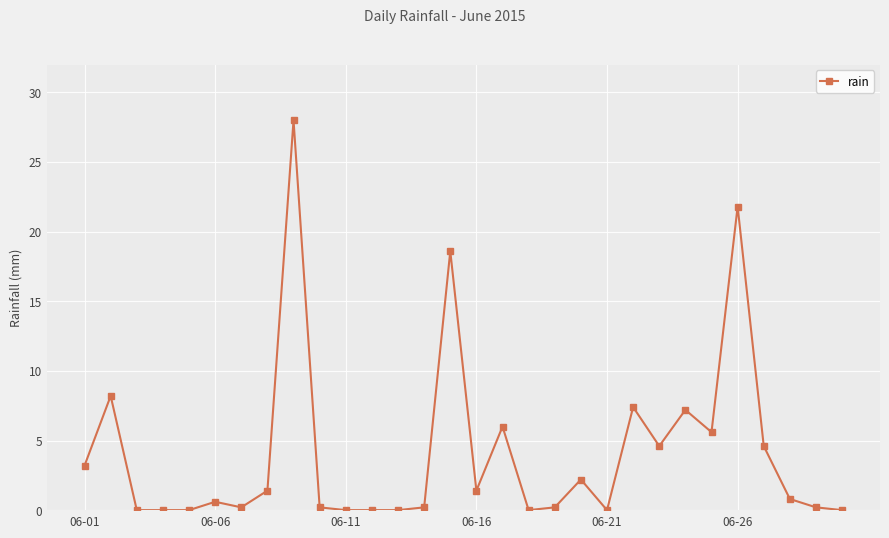

True or false: the data has more than 1 interior local peaks.

True